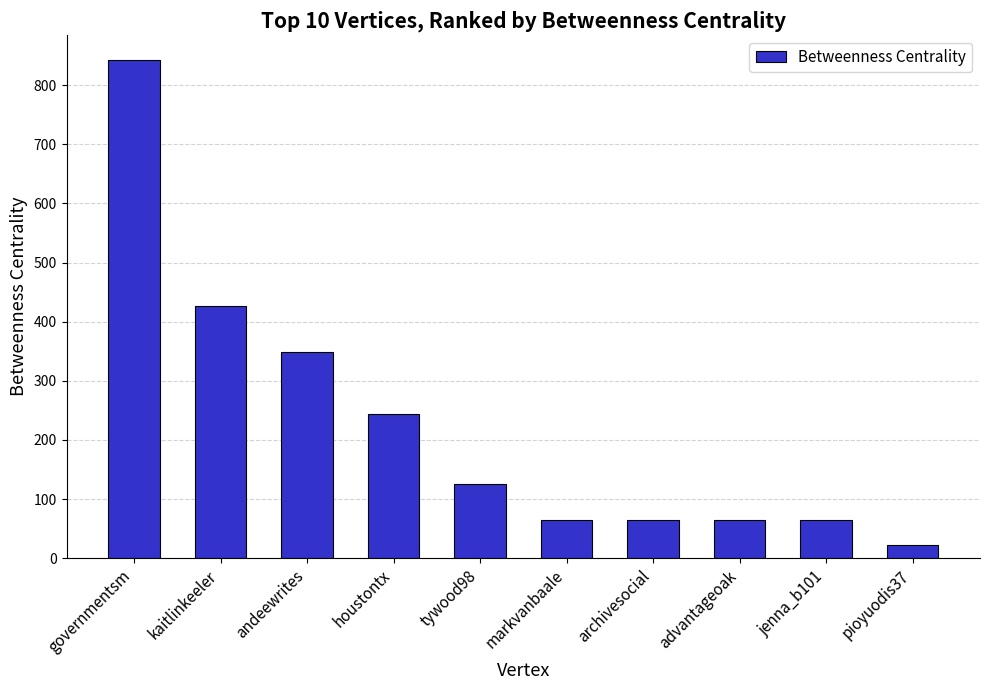

What is the difference between the maximum and minimum values?

820.3